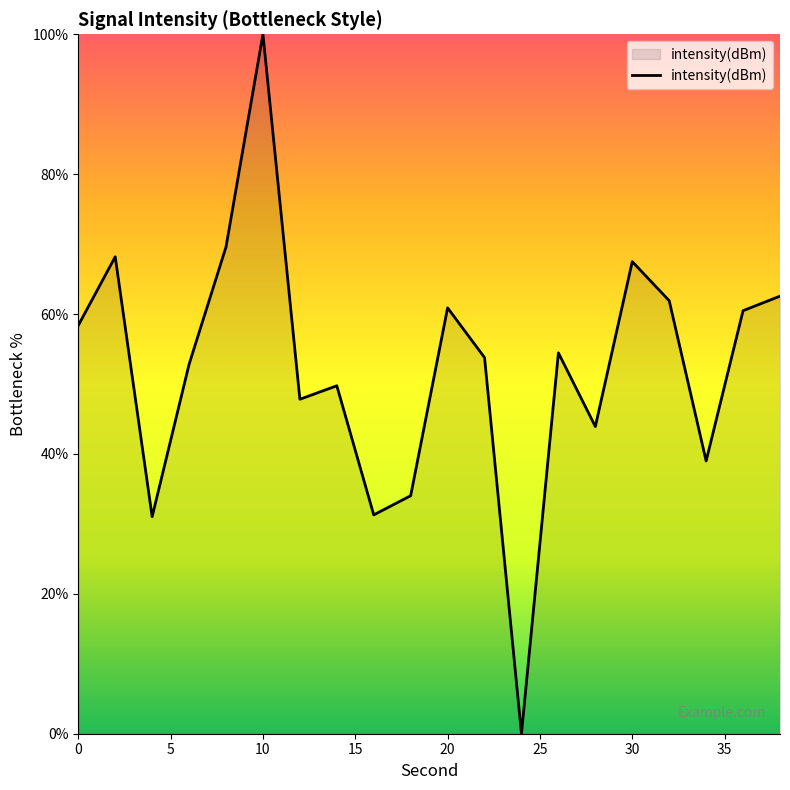

What is the maximum value shown in the chart?

100.0